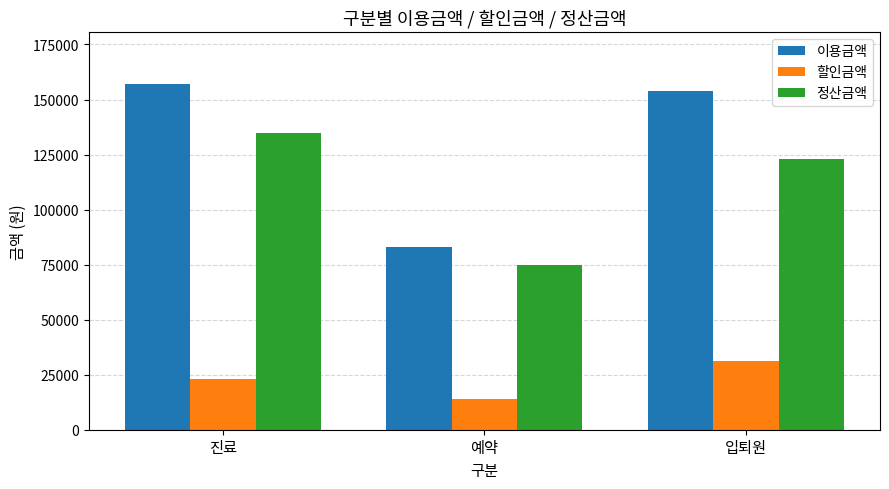

What is the difference between the 이용금액 values at 진료 and 예약?

73975